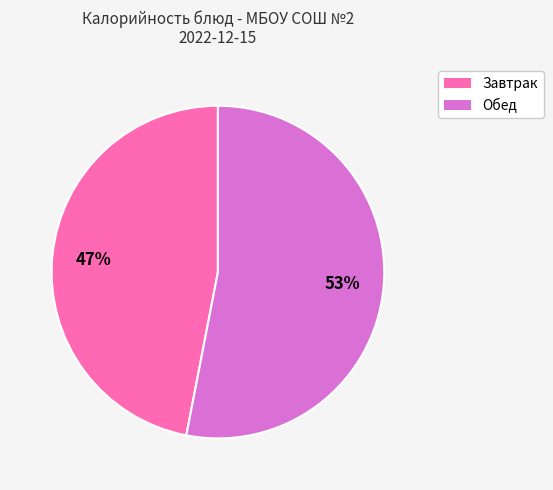

To the nearest percent, what is the average slice percentage?

50%